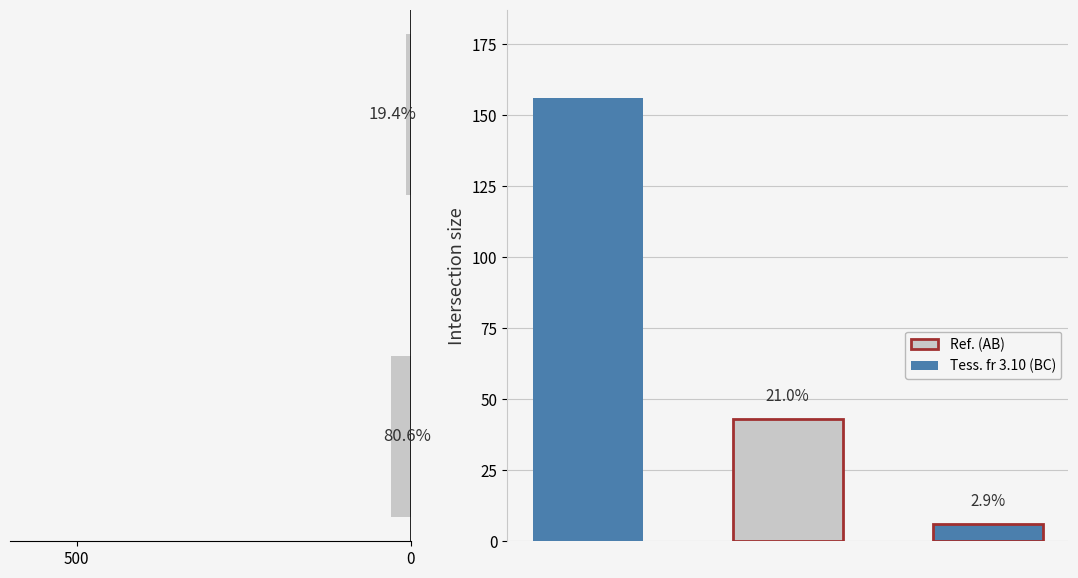

What is the minimum value shown in the chart?

7